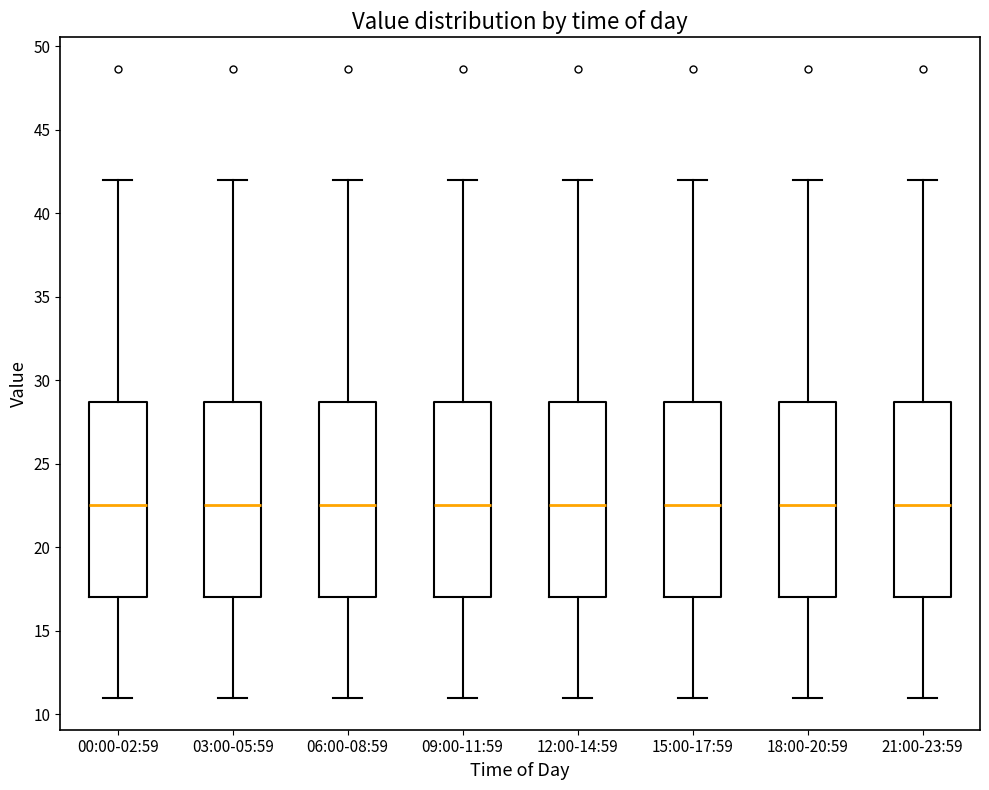

Where does the median line of the box for 18:00-20:59 sit on the y-axis? The values are not printed on the chart, so give them approximately, as read against the axis.

22.5